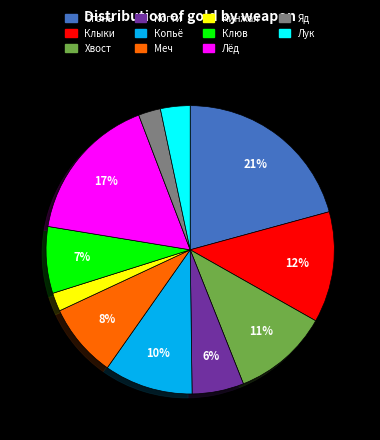

Combined, do Яд and Копьё account for over 50%?

No